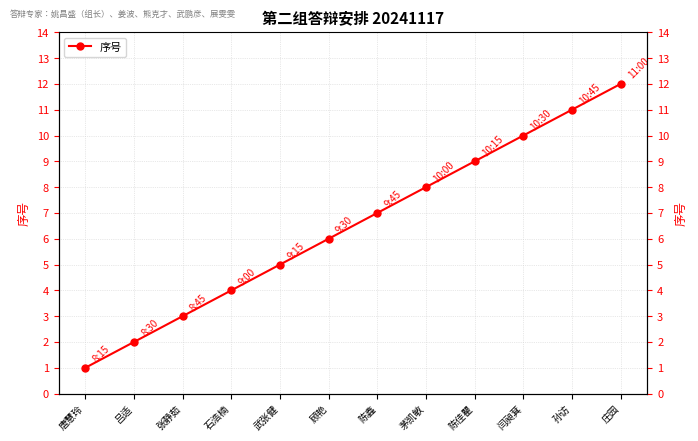

What is the label of the 9th point from the left?

陈佳瞿